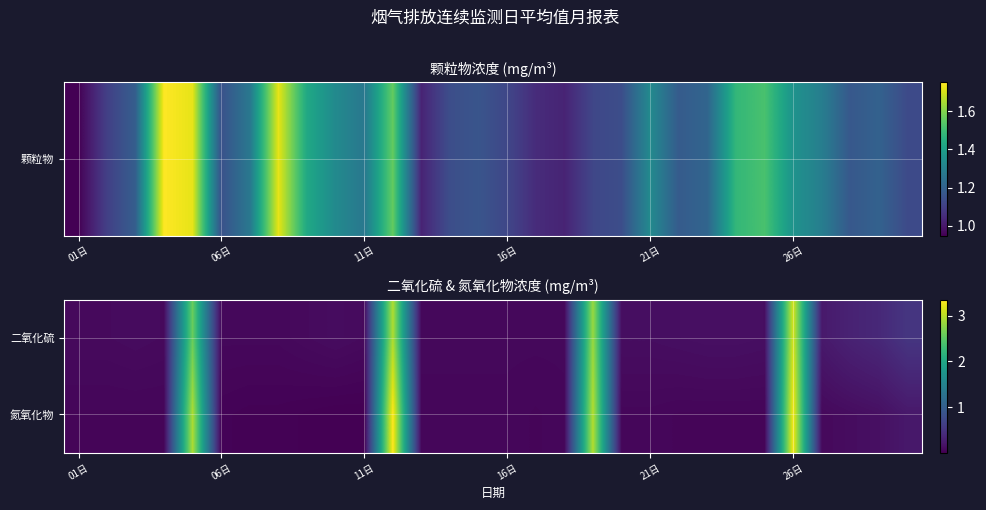

Reading left to right, extract all data points from this chart.

二氧化硫: 0.1	0.1	0.1	0.1	2.6	0.1	0.1	0.1	0.1	0.1	0.1	3.0	0.1	0.1	0.1	0.1	0.1	0.1	2.8	0.1	0.1	0.1	0.1	0.1	0.1	3.1	0.2	0.3	0.4	0.5
氮氧化物: 0.1	0.1	0.1	0.1	2.9	0.0	0.0	0.0	0.0	0.0	0.0	3.4	0.1	0.1	0.1	0.1	0.1	0.1	3.0	0.1	0.1	0.1	0.1	0.1	0.1	3.3	0.1	0.1	0.1	0.2